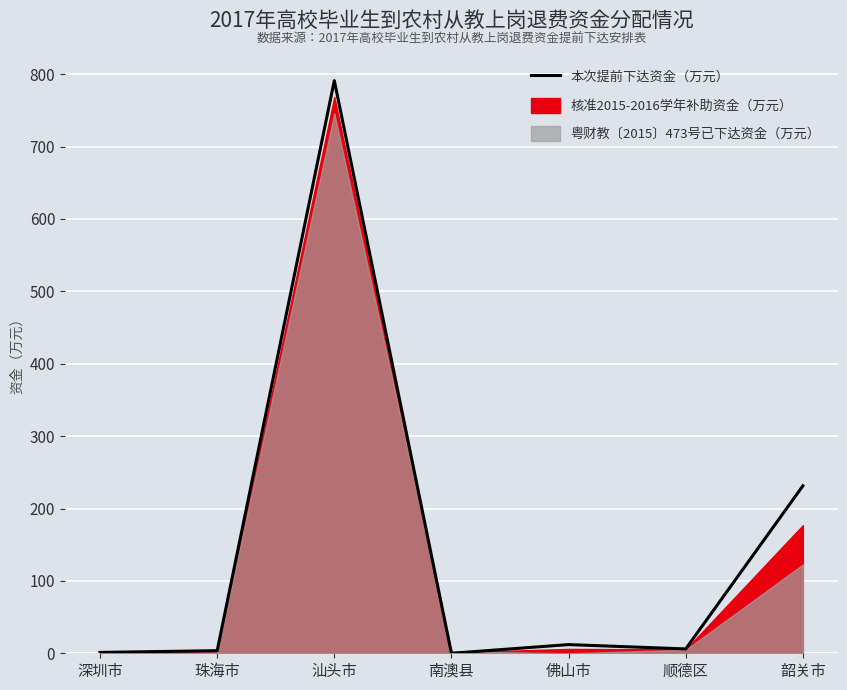

Is it true that the value at 汕头市 is 791.1?

True